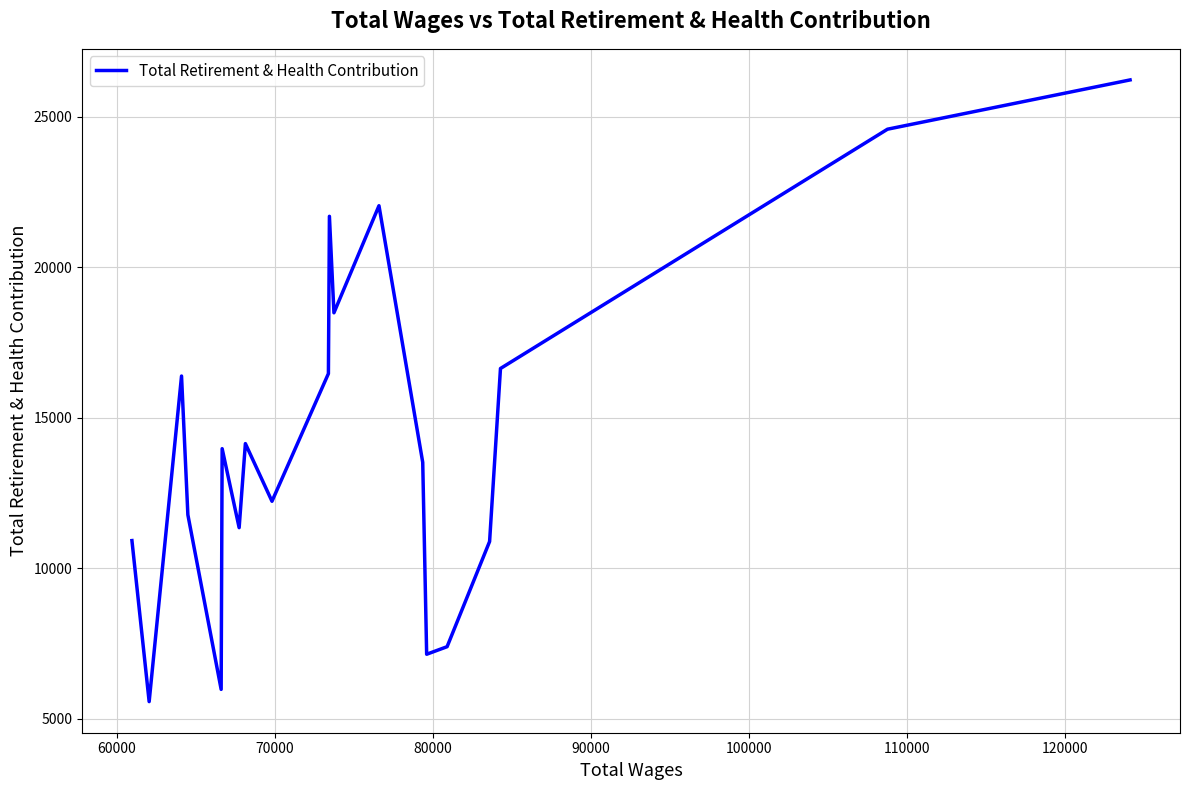

What is the minimum value shown in the chart?

5564